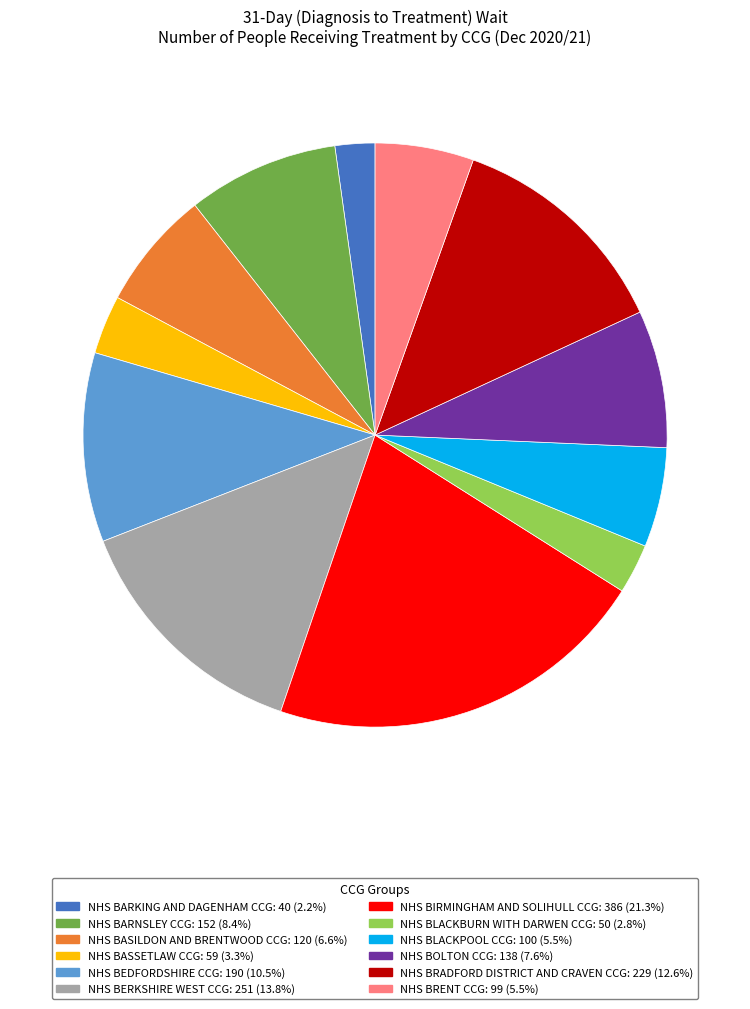

Is it true that NHS BEDFORDSHIRE CCG is 23% of the pie?

False